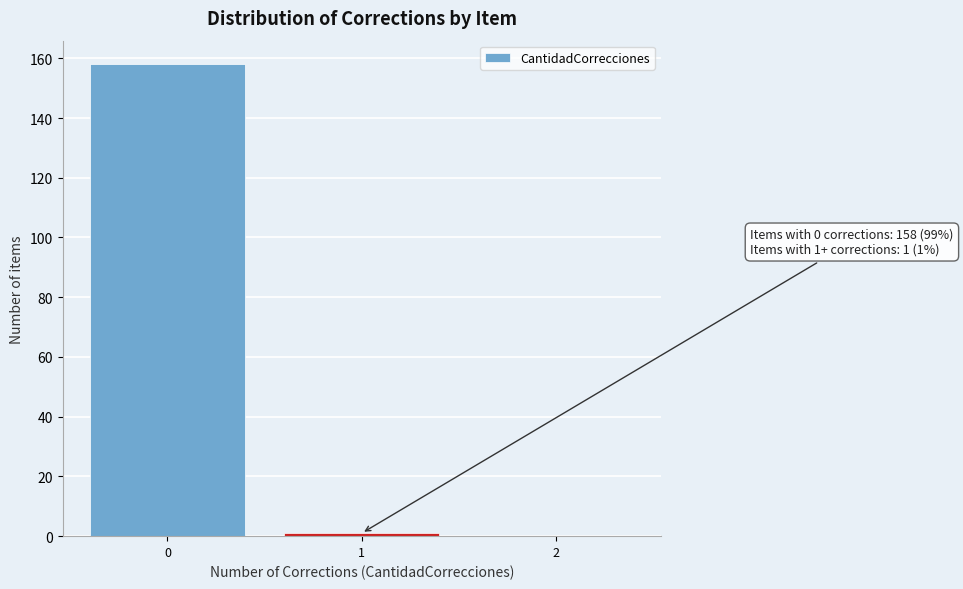

Reading right to left, list all the values displayed in this chart.

2=0	1=1	0=158